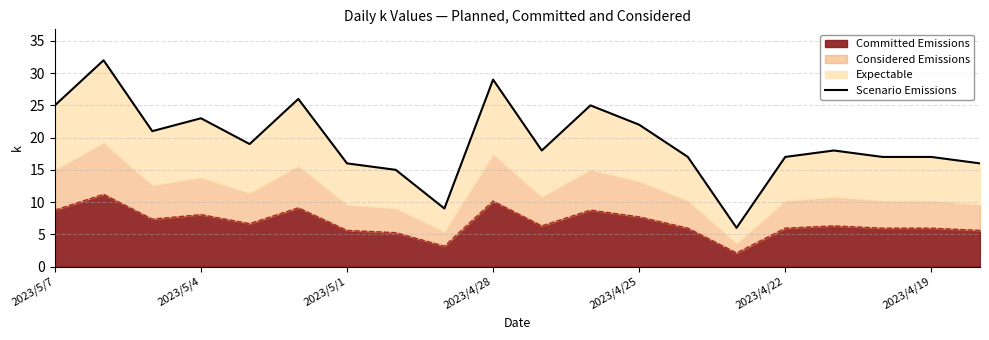

The Committed Emissions series shows 5.9 at 2023/4/22. True or false?

True